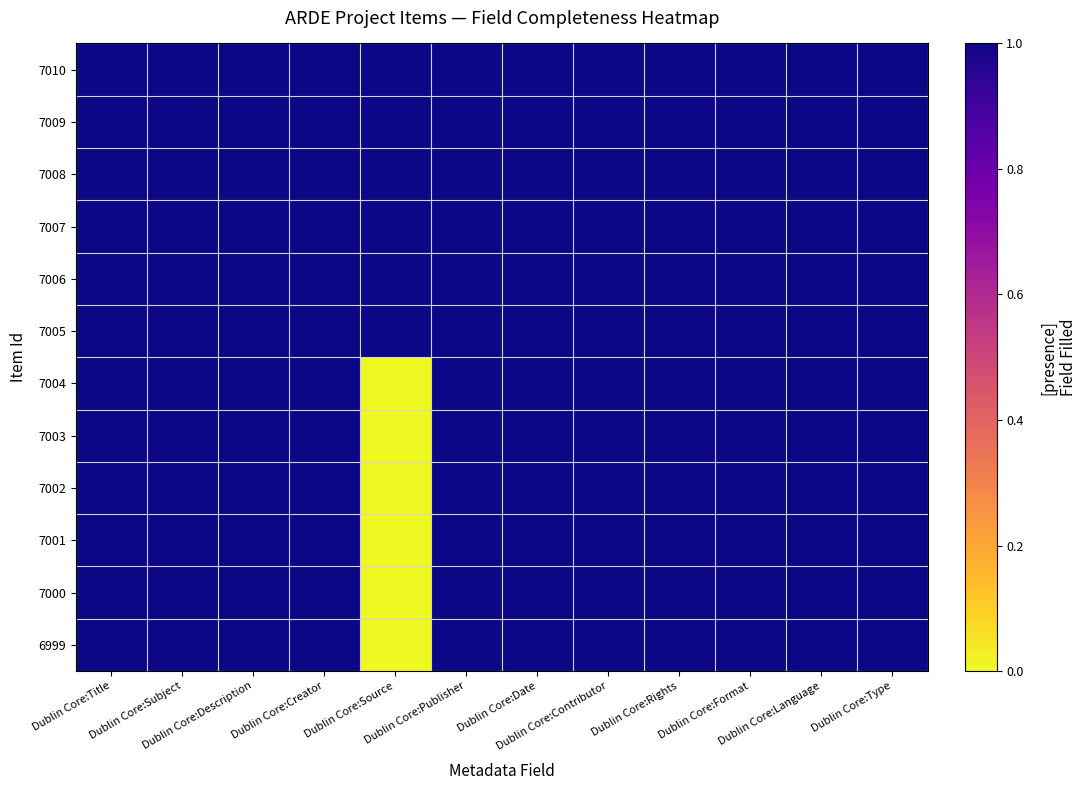

What is the total value across all series at Dublin Core:Rights?

12